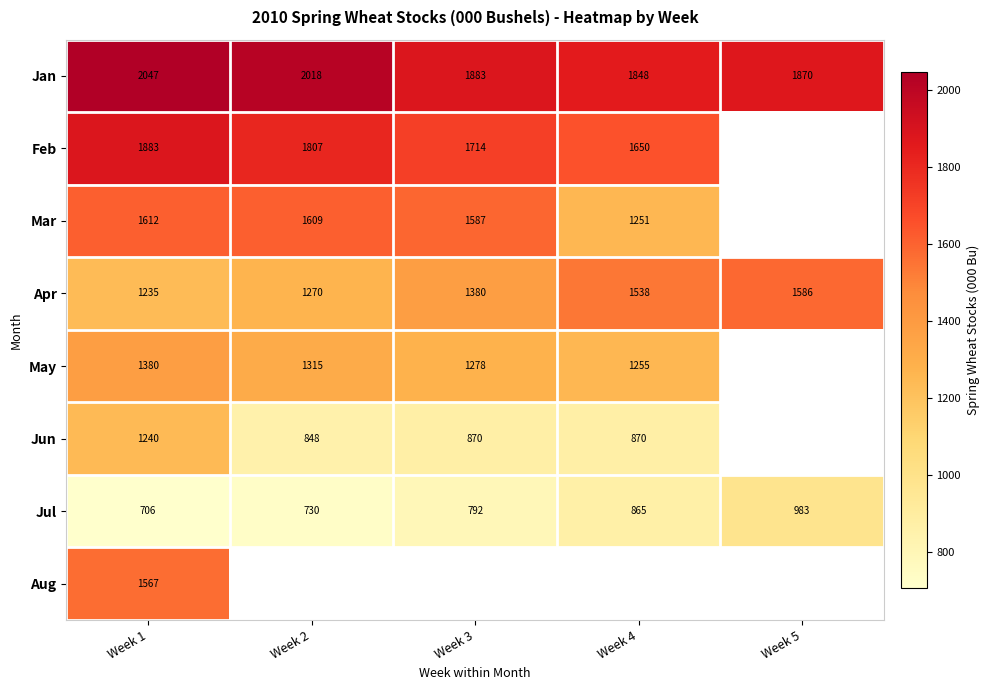

At which label does Apr reach its peak?

Week 5